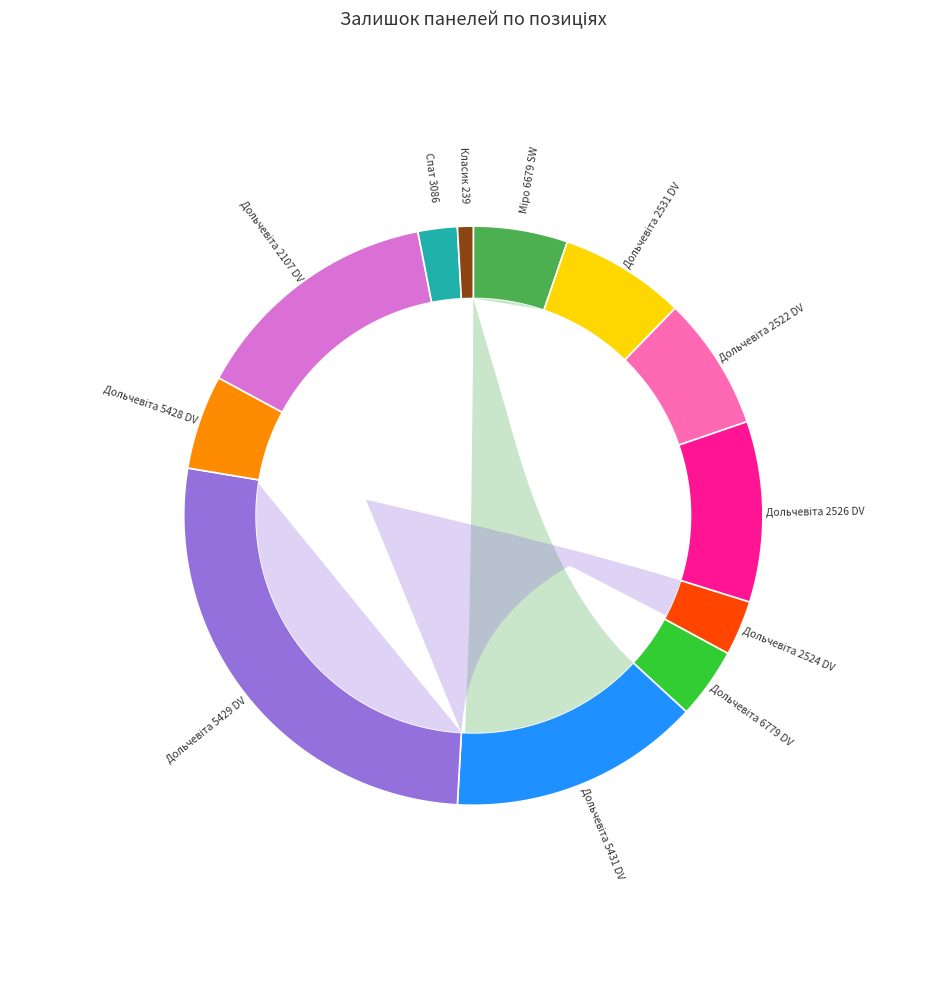

To the nearest percent, what is the combined percentage of Класик 239 and Дольчевіта 2531 DV?

8%